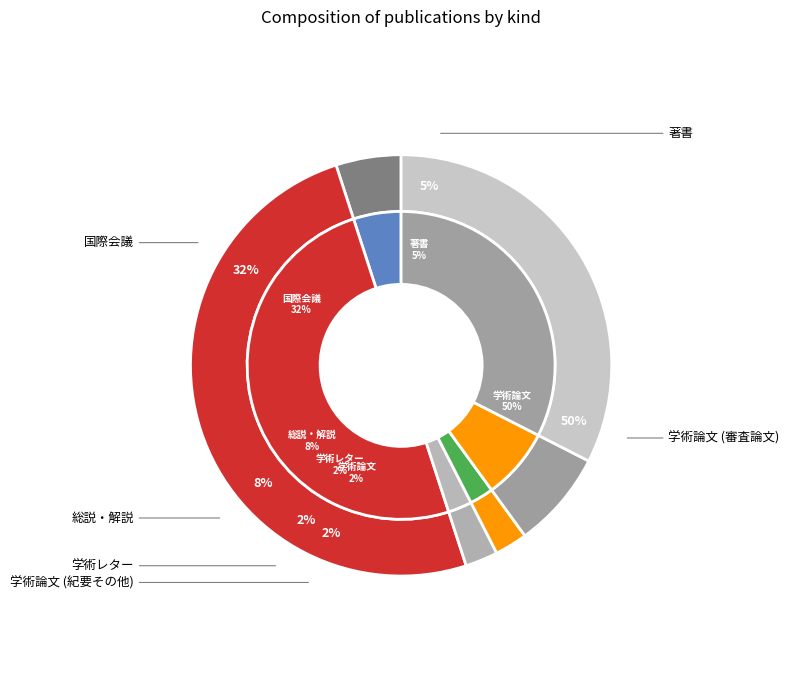

Rank the categories by value from highest to lowest.

学術論文 (審査論文), 国際会議, 総説・解説, 著書, 学術論文 (紀要その他), 学術レター